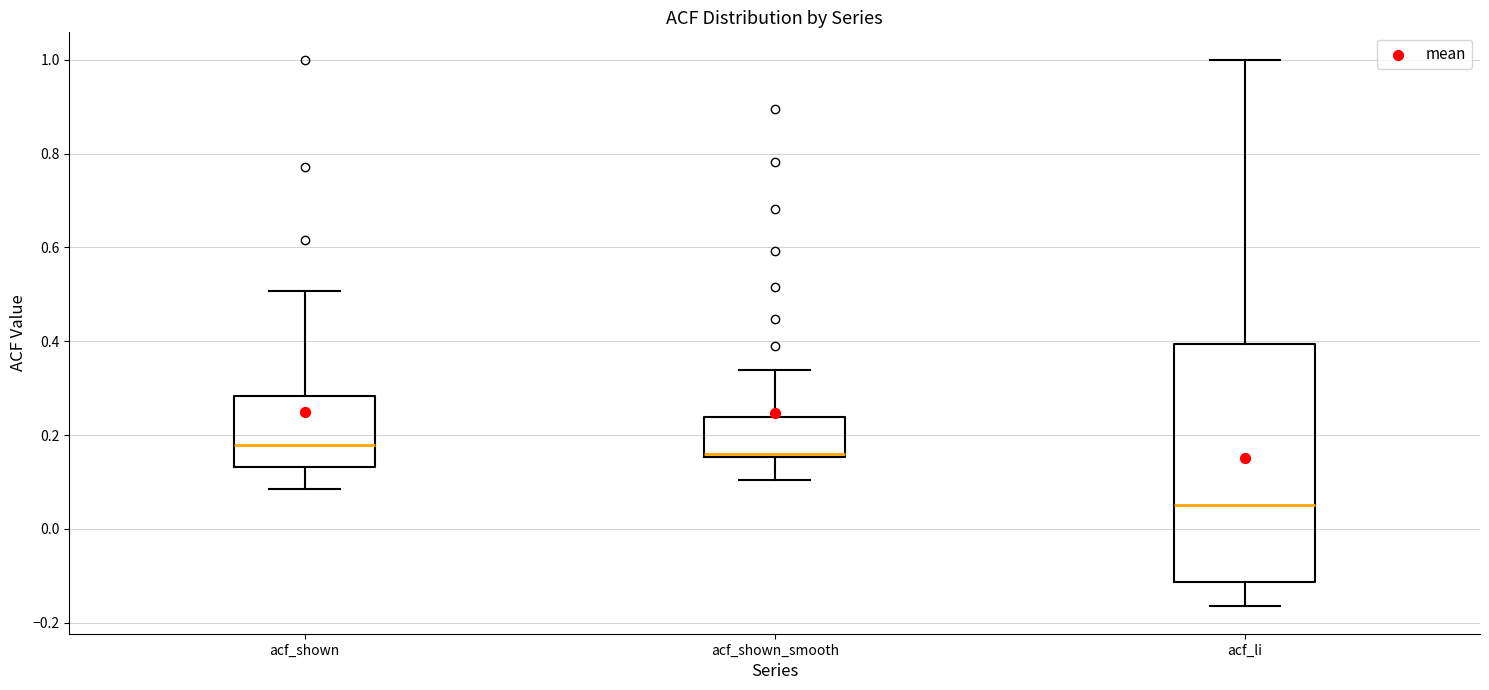

Comparing the boxes themselves (not the whiskers), which one is the tallest?

acf_li